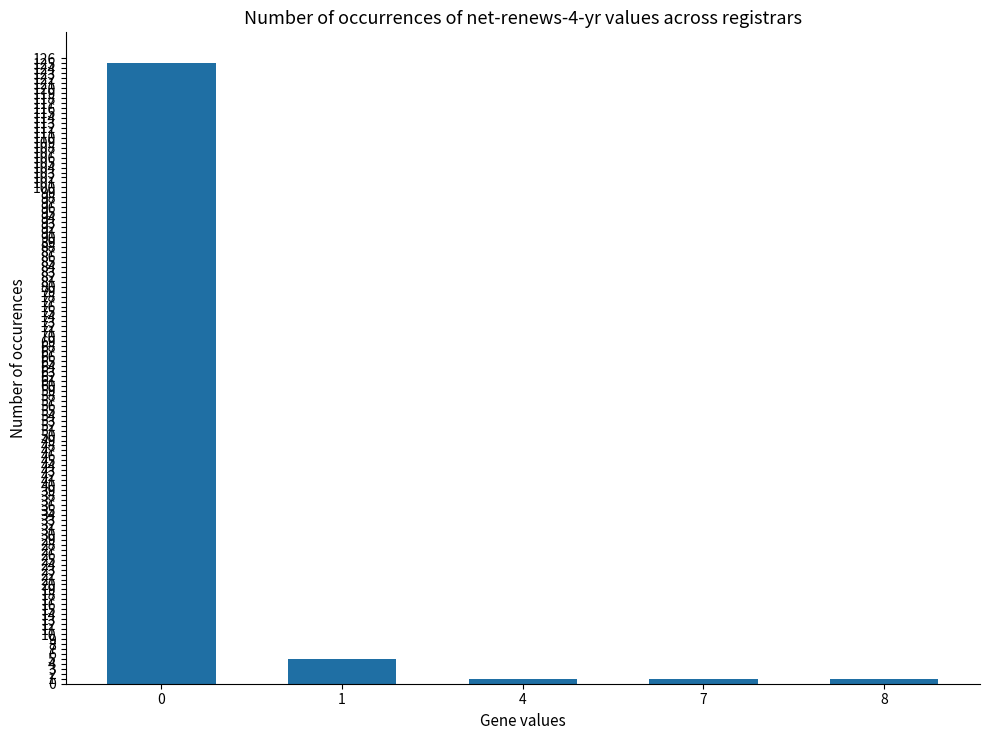

What is the greatest value displayed?

125